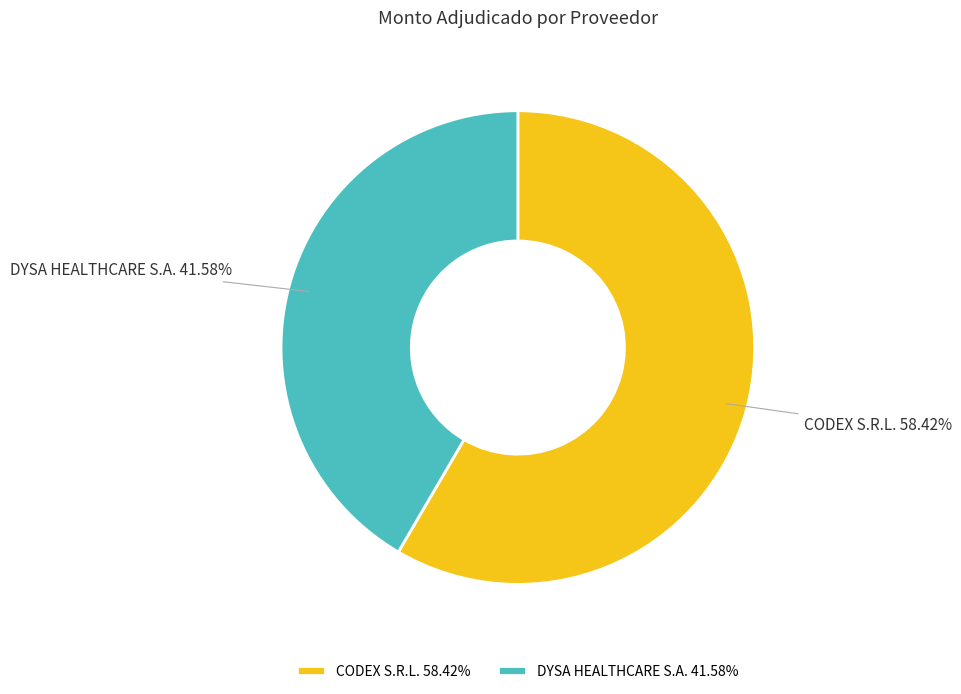

Count the number of slices in the pie.

2